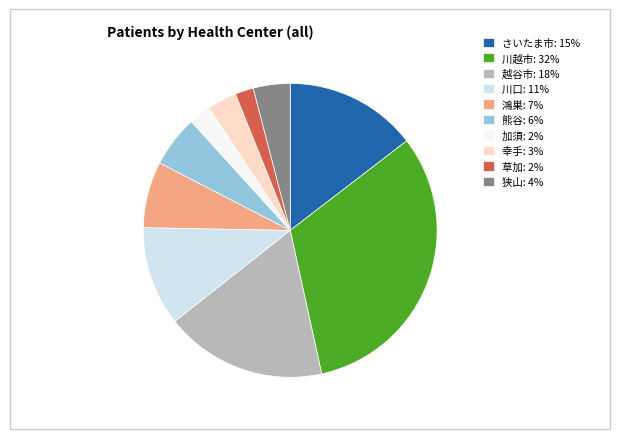

Is it true that 鴻巣 is 1% of the pie?

False